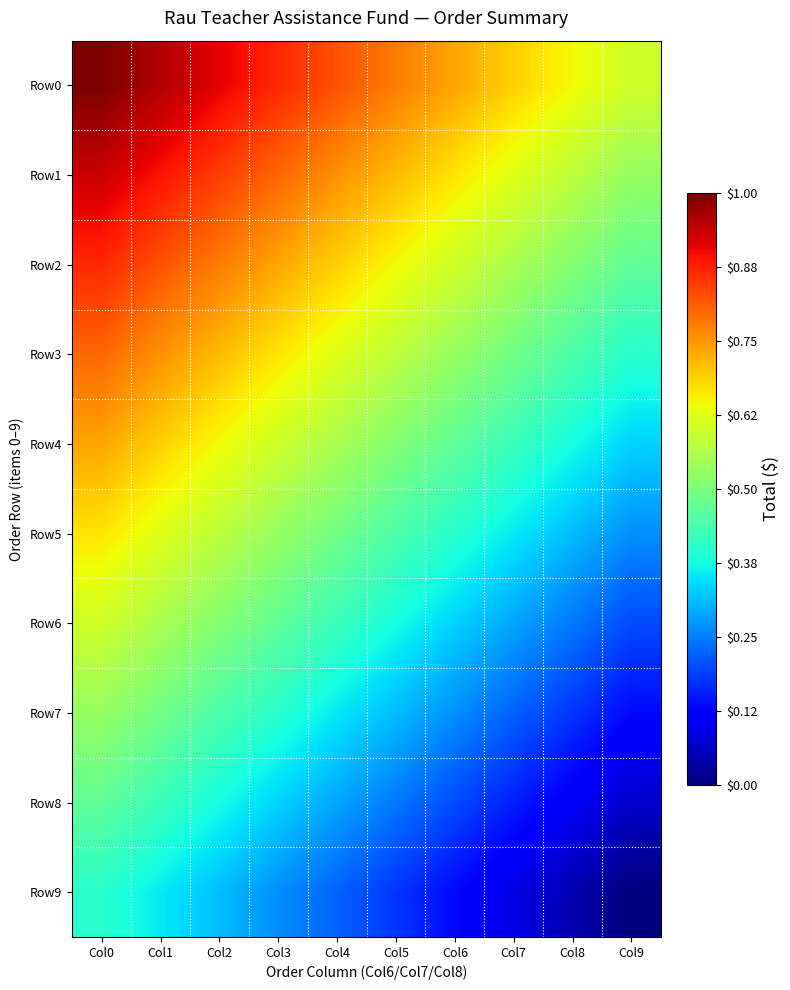

Rank the series by their maximum value, from highest to lowest.

Row0, Row1, Row2, Row3, Row4, Row5, Row6, Row7, Row8, Row9